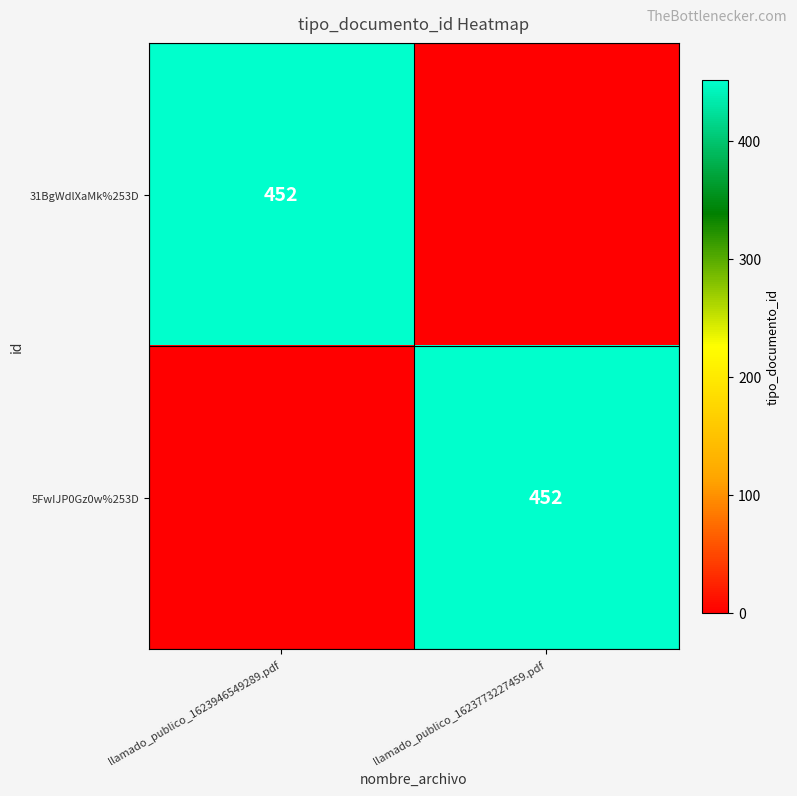

Is it true that 31BgWdlXaMk%253D equals 452 at llamado_publico_1623946549289.pdf?

True